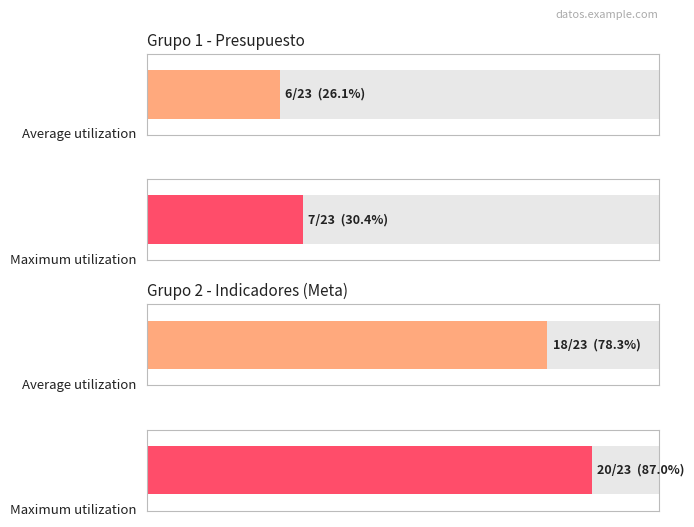

Are the bars horizontal?

Yes